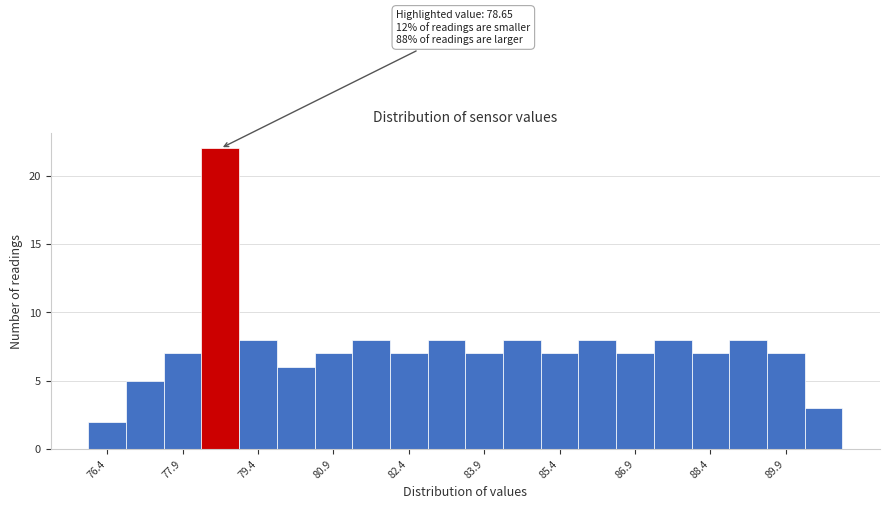

Read against the x-axis, roughly where is the centre of the tallest bar?

78.6